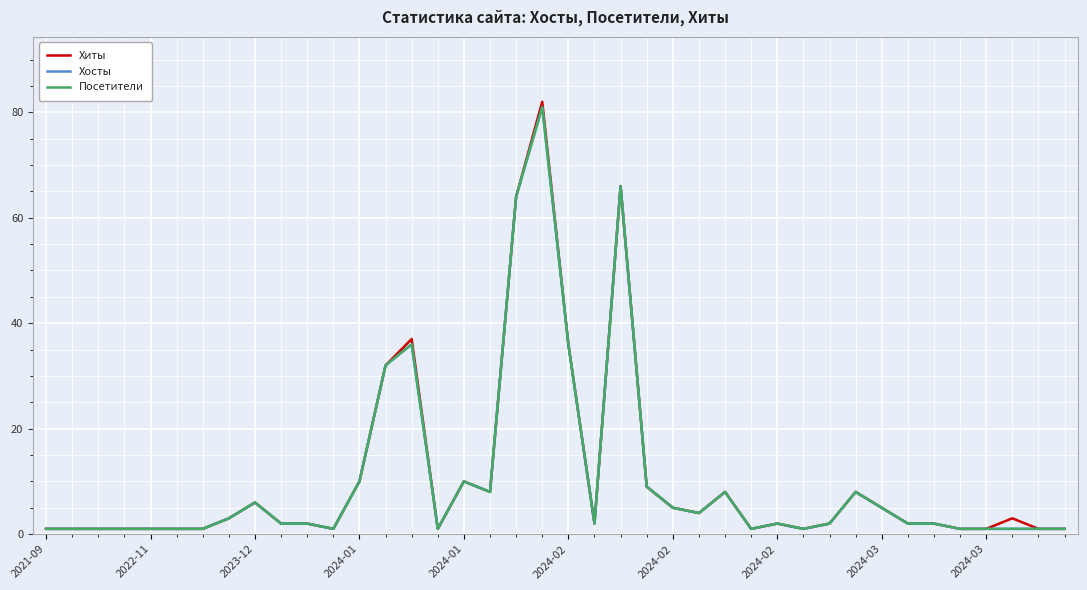

Does the chart have visible grid lines?

Yes